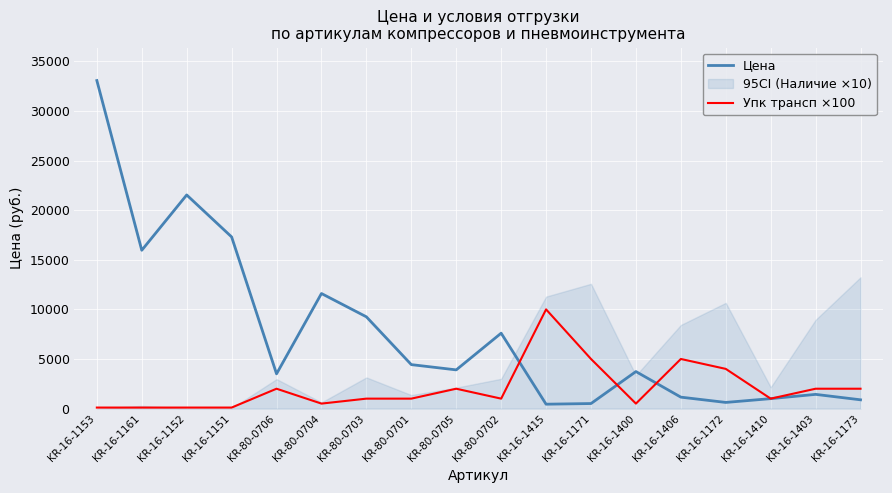

What is the difference between the Цена values at KR-16-1152 and KR-16-1410?

20538.5